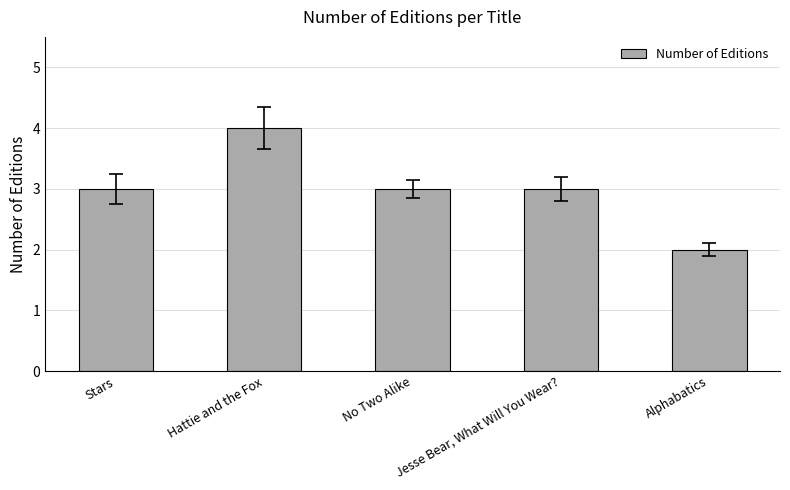

What is the label of the 4th bar from the left?

Jesse Bear, What Will You Wear?